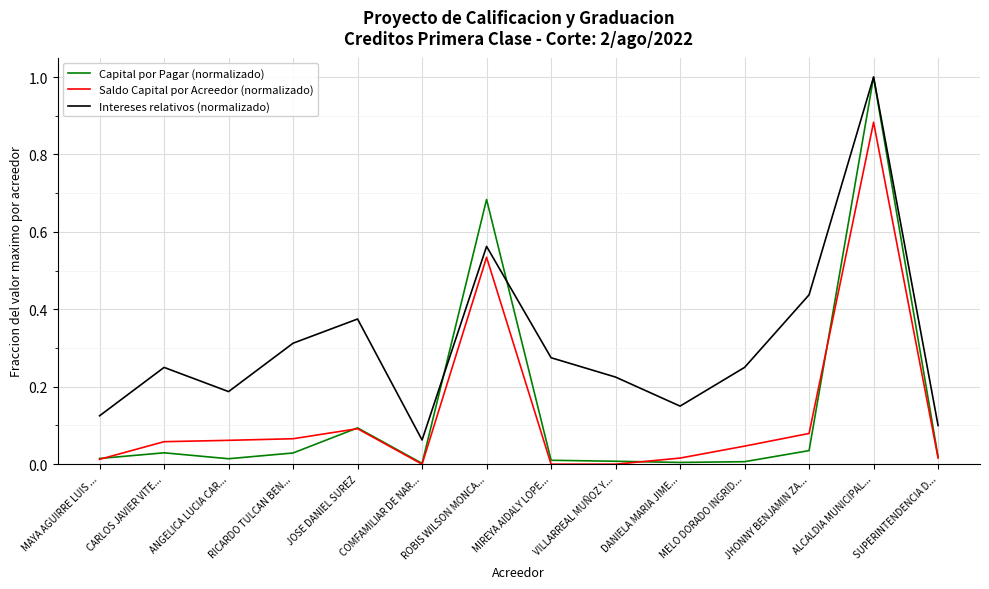

How many lines are shown in the chart?

3